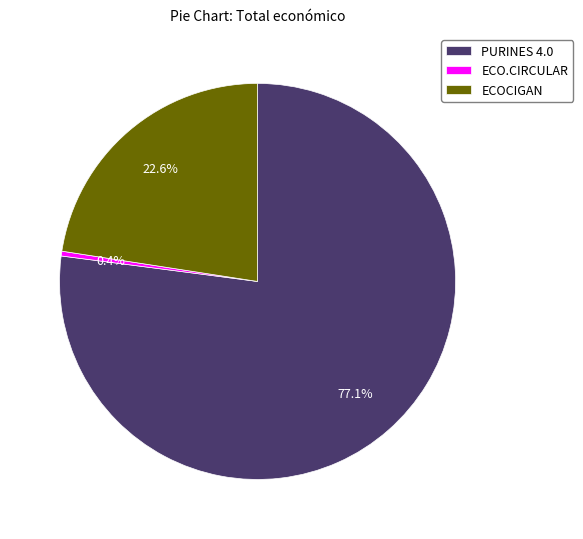

Between ECOCIGAN and PURINES 4.0, which is larger?

PURINES 4.0